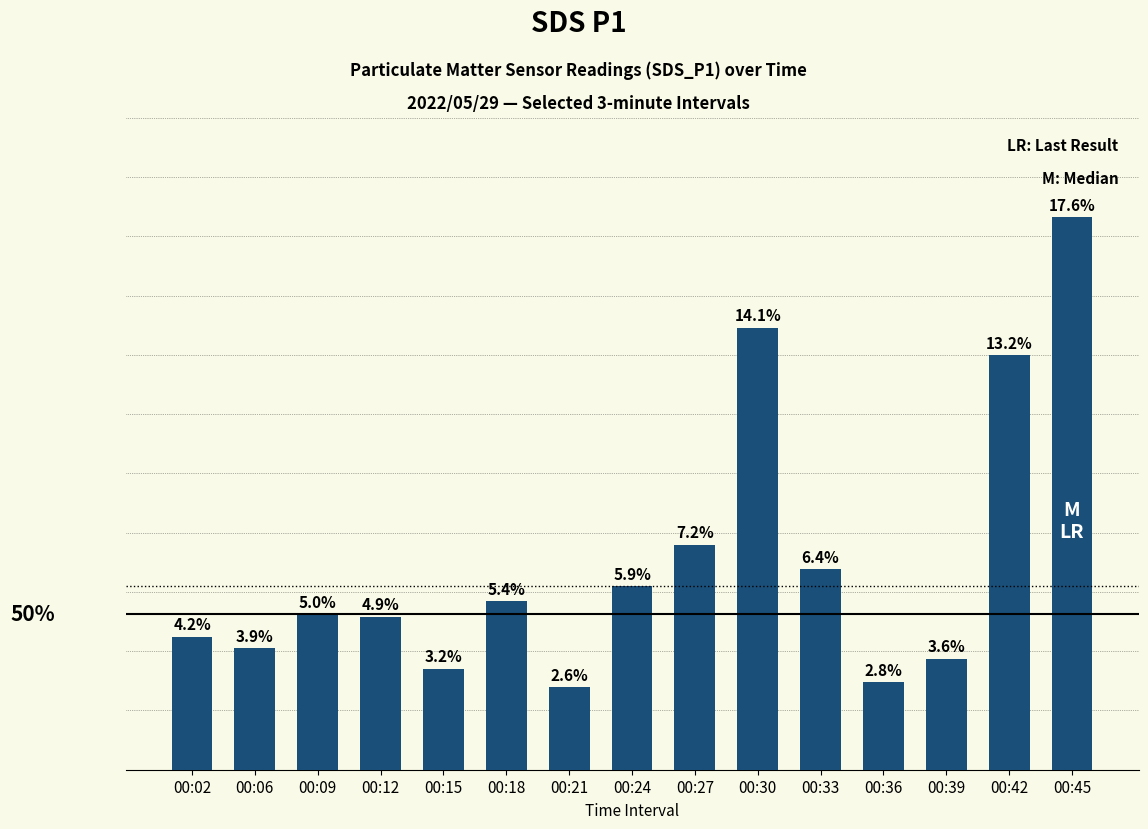

Are the bars grouped side by side (vs. stacked)?

No